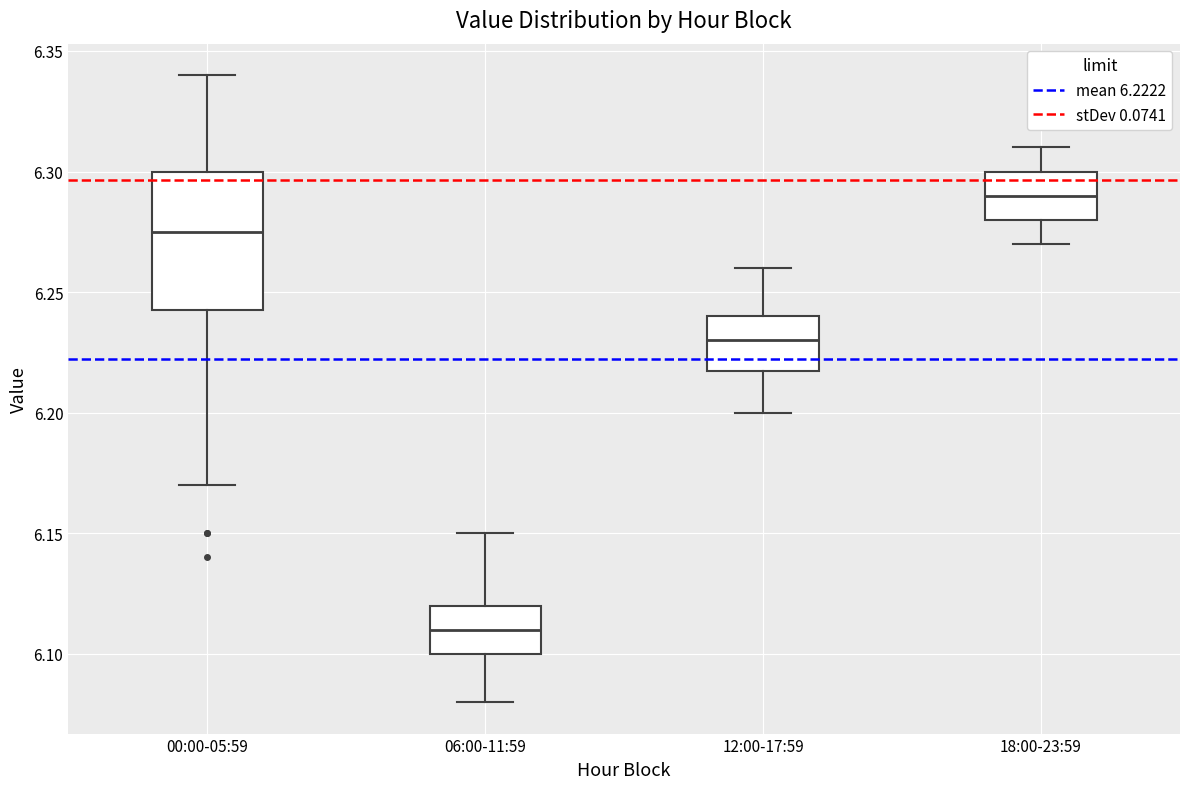

Which box is the tallest, from its lower edge to its upper edge?

00:00-05:59